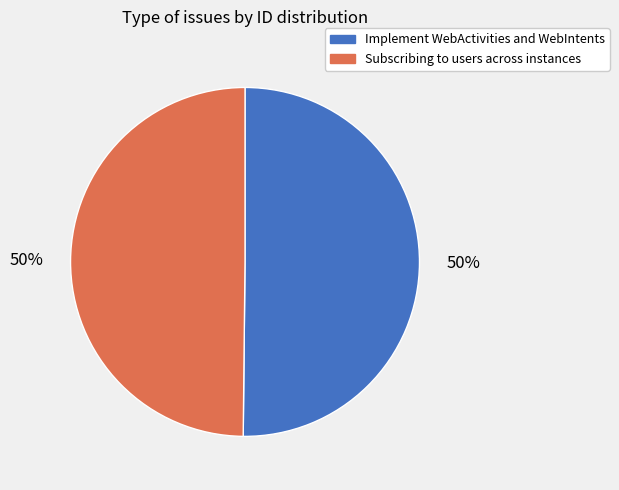

To the nearest percent, what is the average slice percentage?

50%